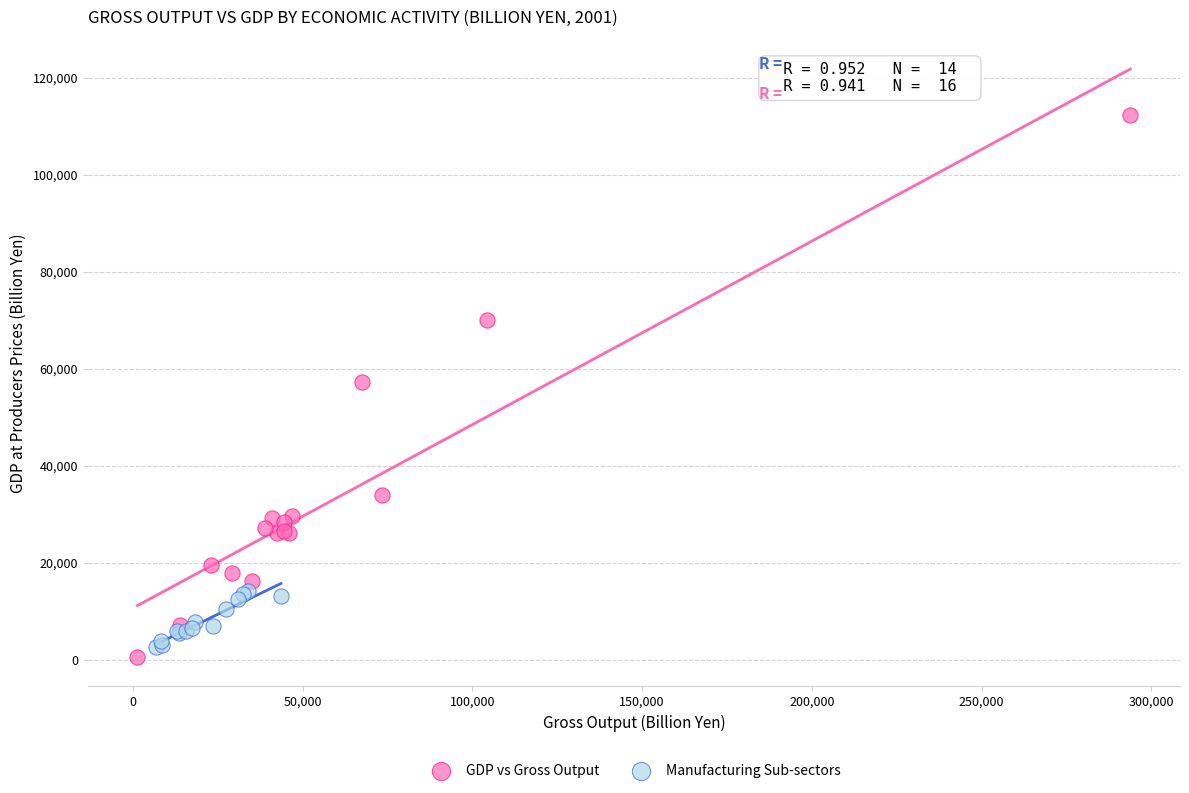

Which series contains the highest Y value?

GDP vs Gross Output